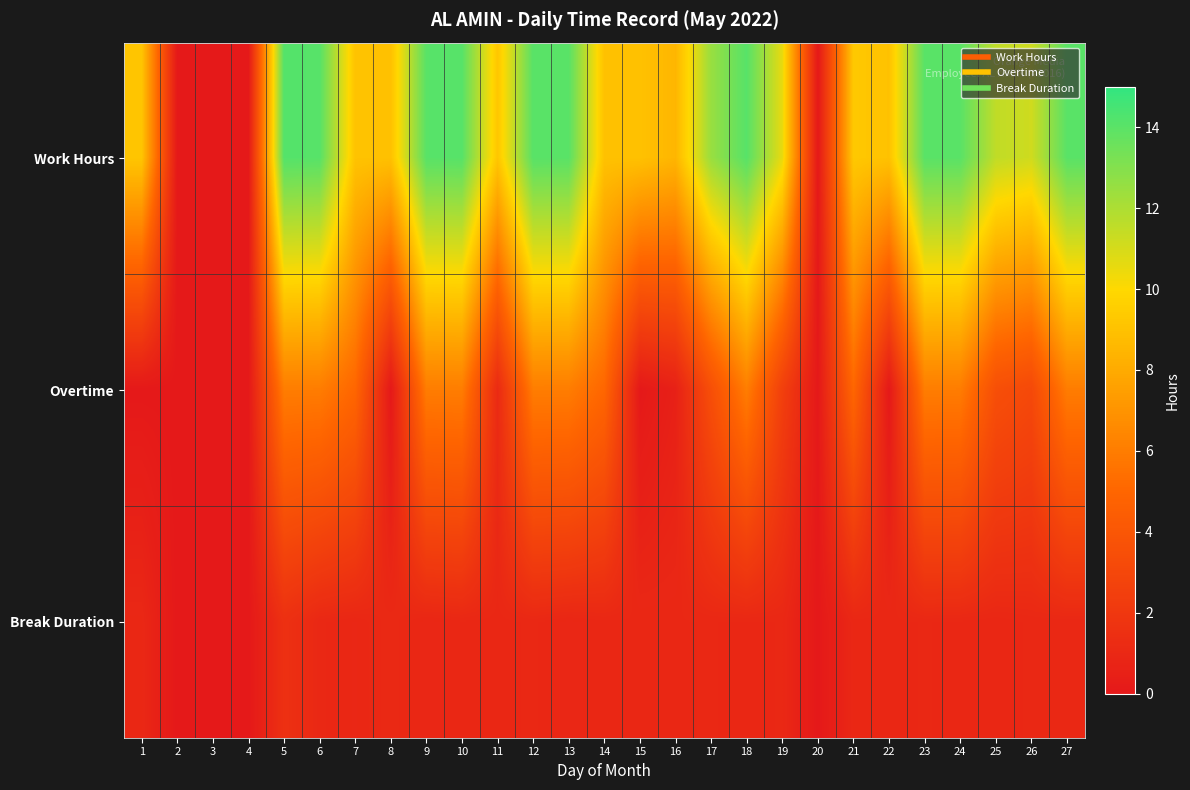

What is the difference between the highest and lowest values at 11?

8.2